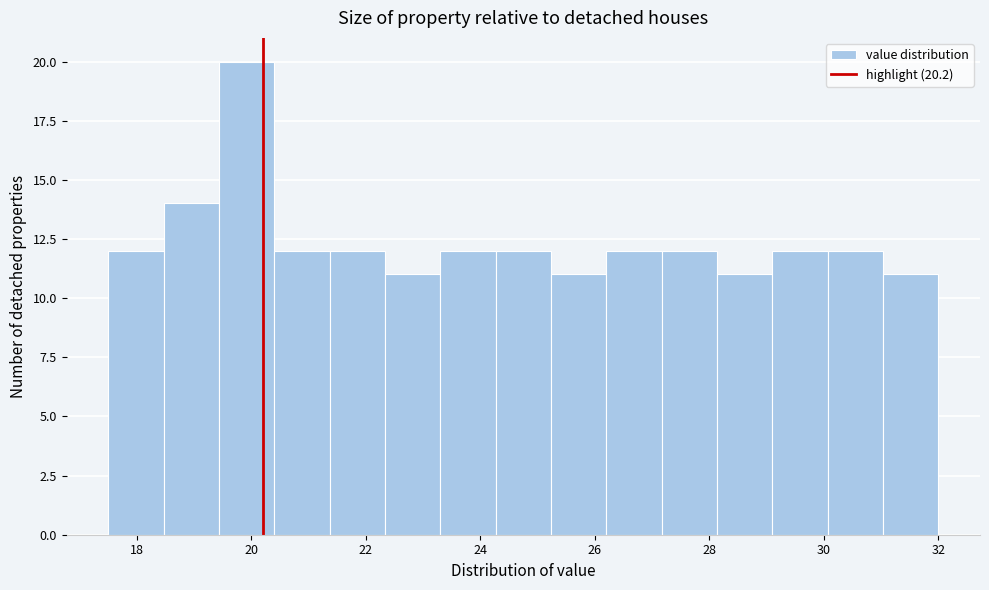

Over which range of the x-axis is the bar tallest?

19.4 to 20.4